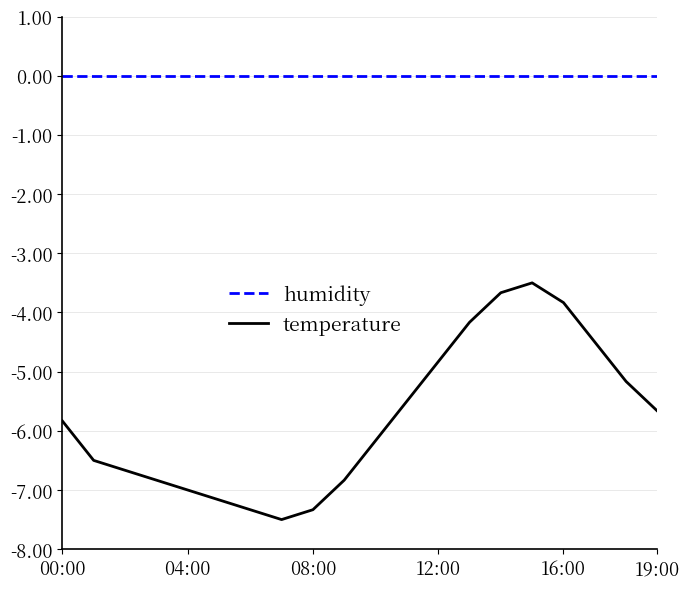

True or false: humidity and temperature intersect in this chart.

False